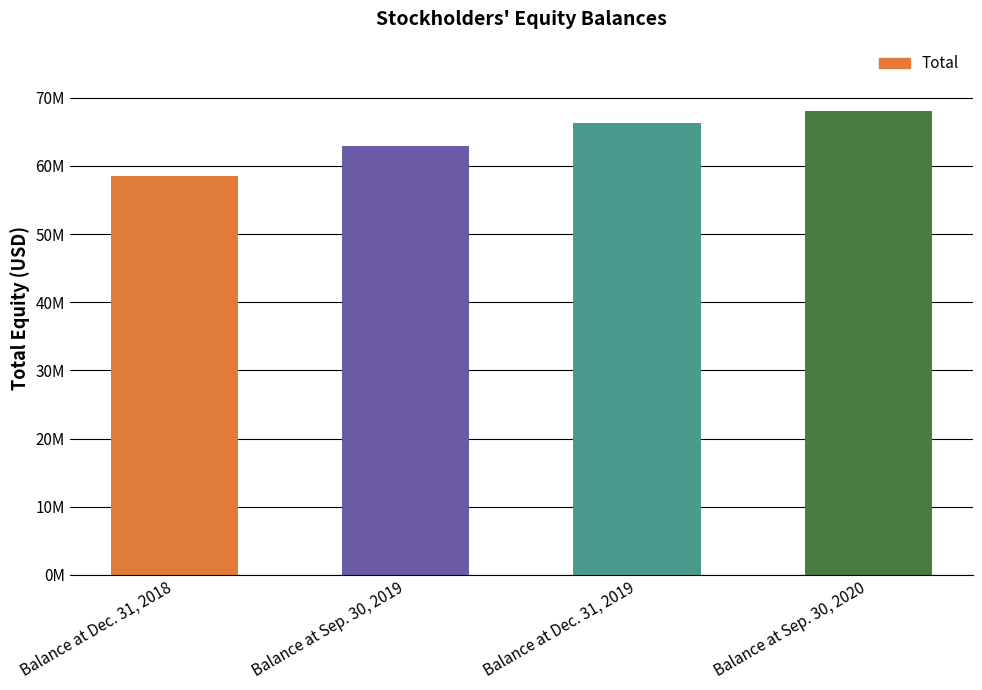

At which label is the value closest to 63313087?

Balance at Sep. 30, 2019